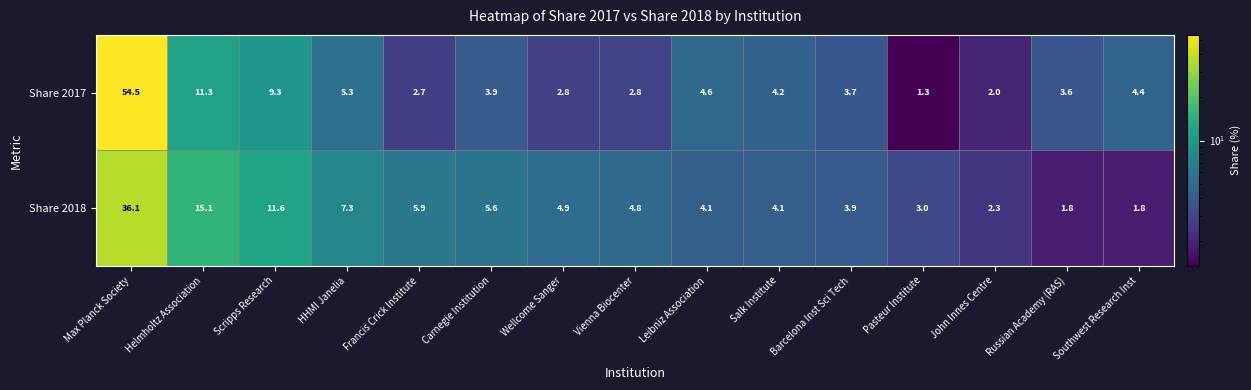

Where does the Share 2018 series first go above 4?

Max Planck Society